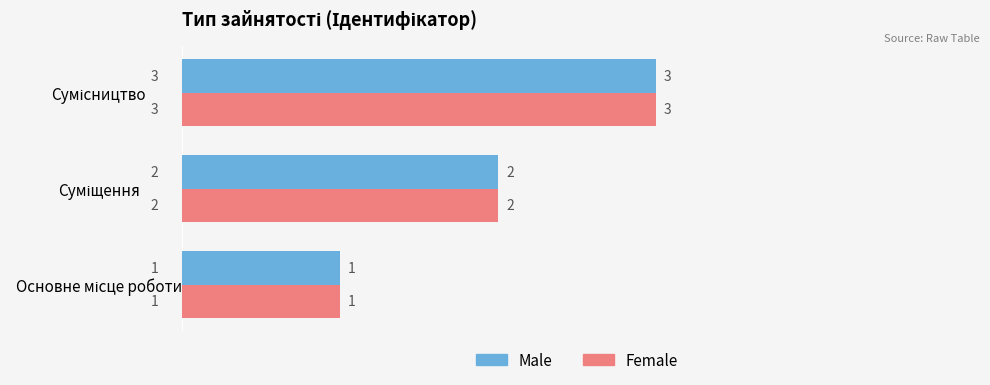

What is the average value of the Male series?

2